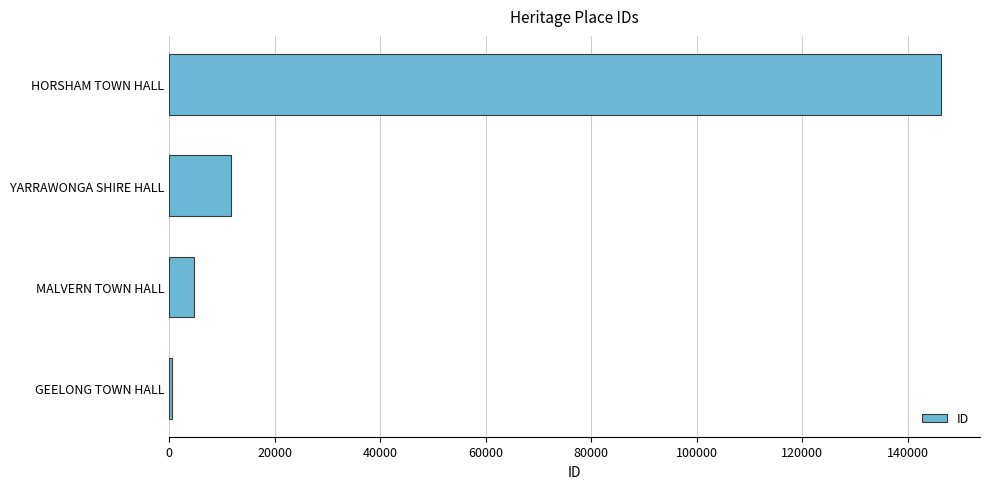

Where is the data nearest to the value 73443?

YARRAWONGA SHIRE HALL